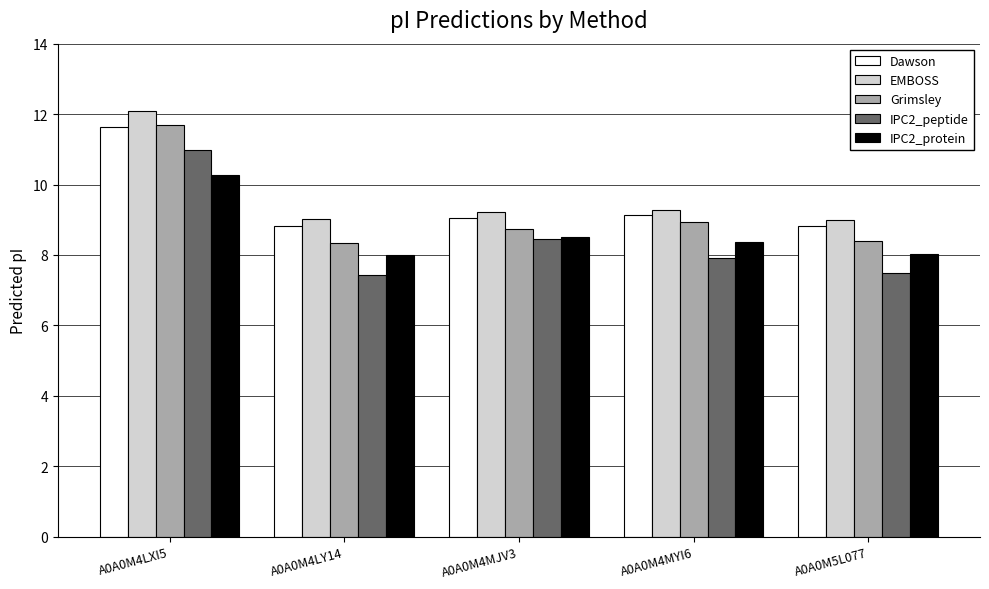

What is the maximum value shown in the chart?

12.1